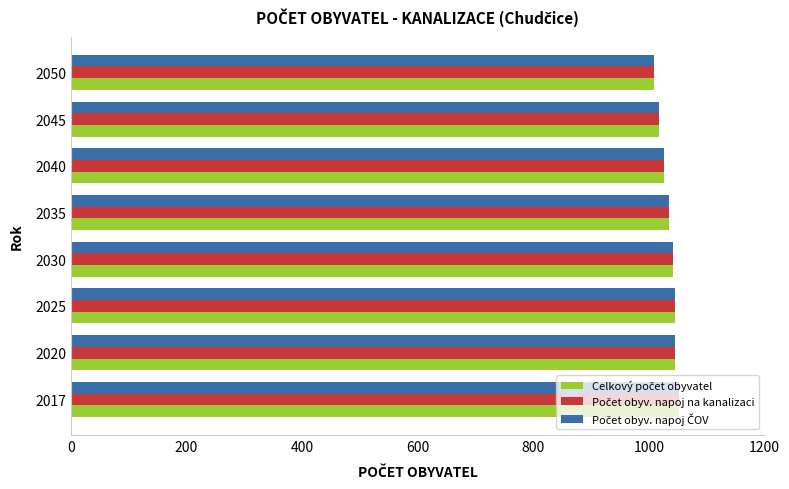

What is the smallest value displayed?

1009